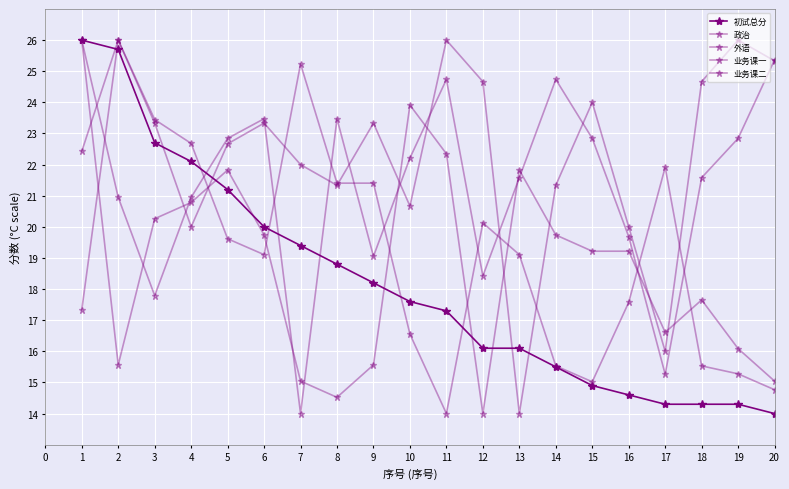

What is the difference between the maximum and minimum values in the 政治 series?

12.0